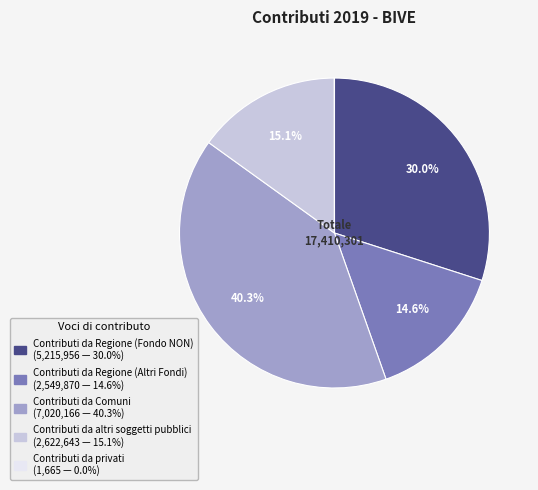

Does any single category account for the majority?

No